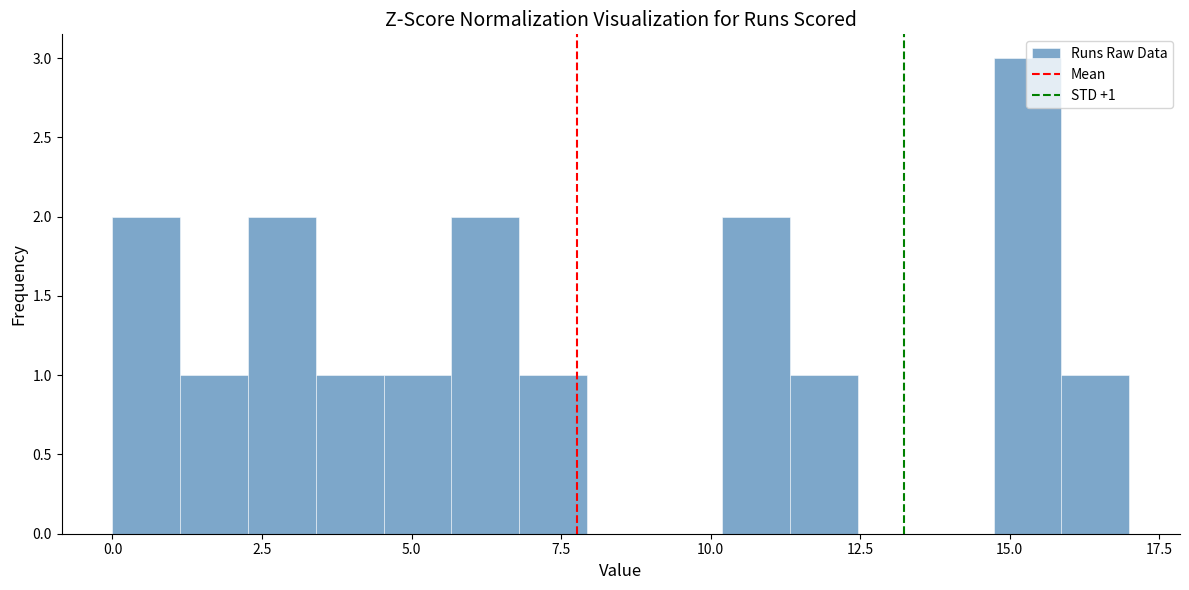

Around what value on the x-axis is the tallest bar? Give the approximate position of its centre, as read against the axis.

15.5